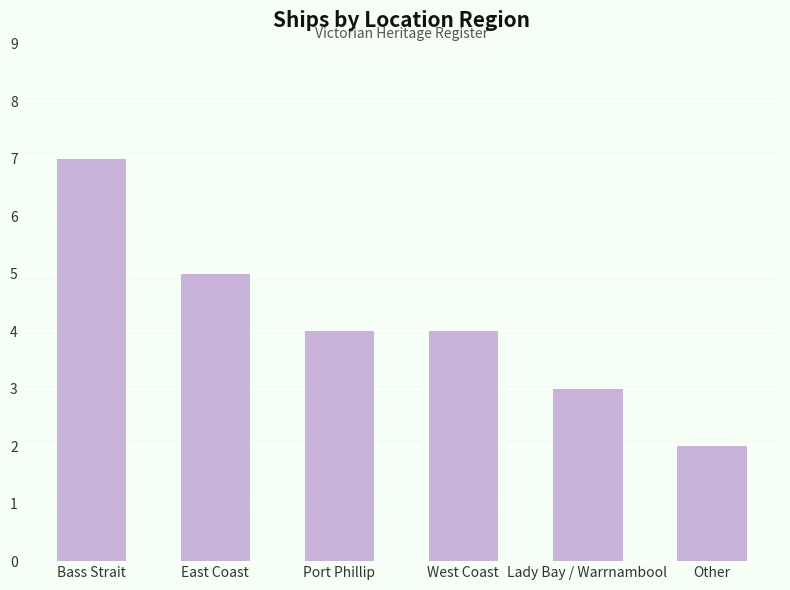

What is the difference between the maximum and minimum values?

5